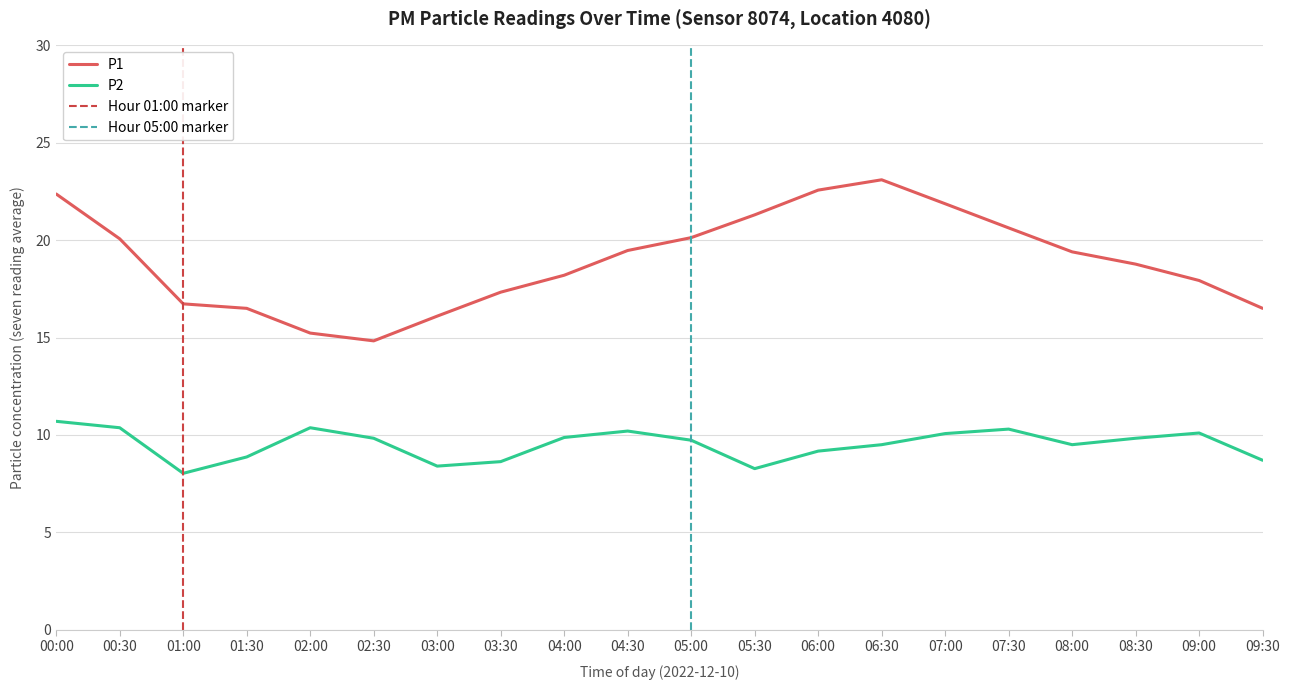

What value does the P2 series have at 00:30?

10.4